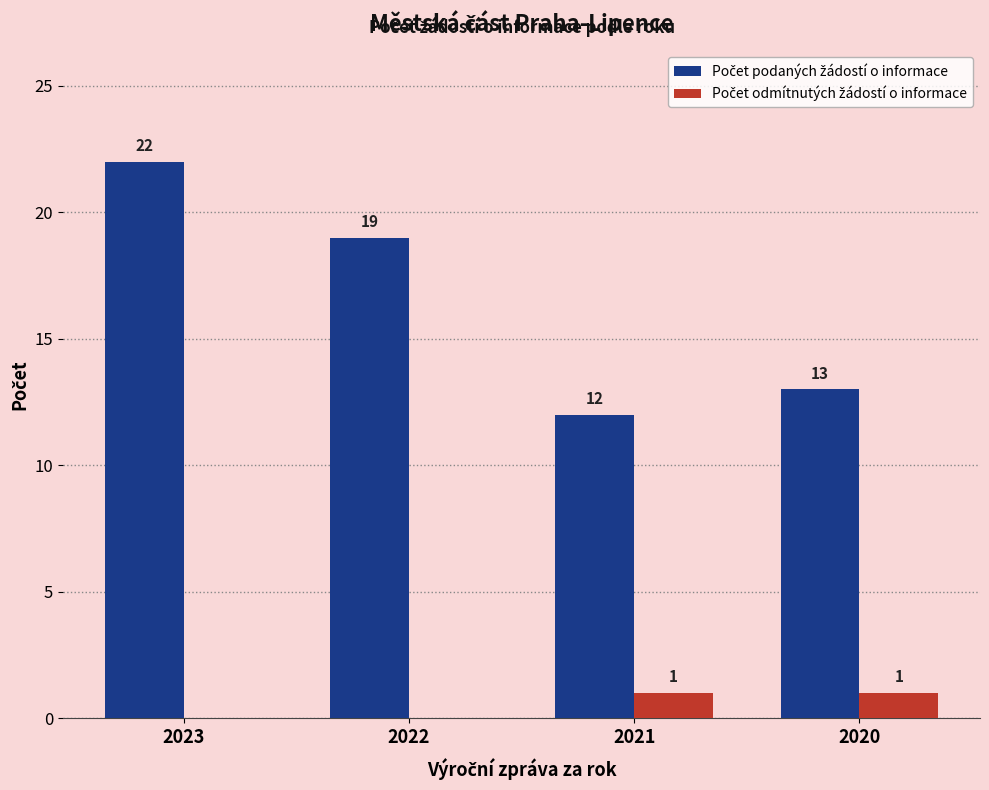

What is the total value across all series at 2023?

22